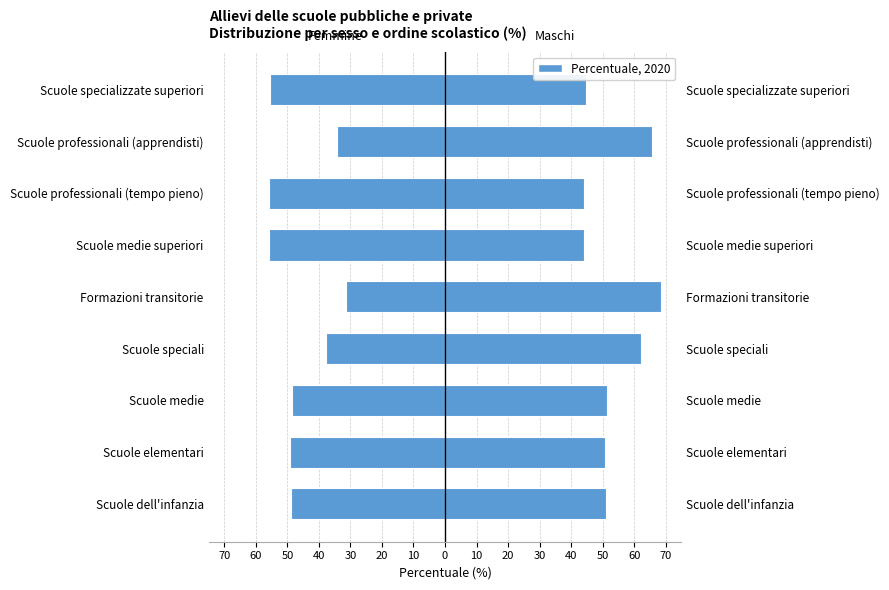

What is the lowest value of the Maschi series?

44.1